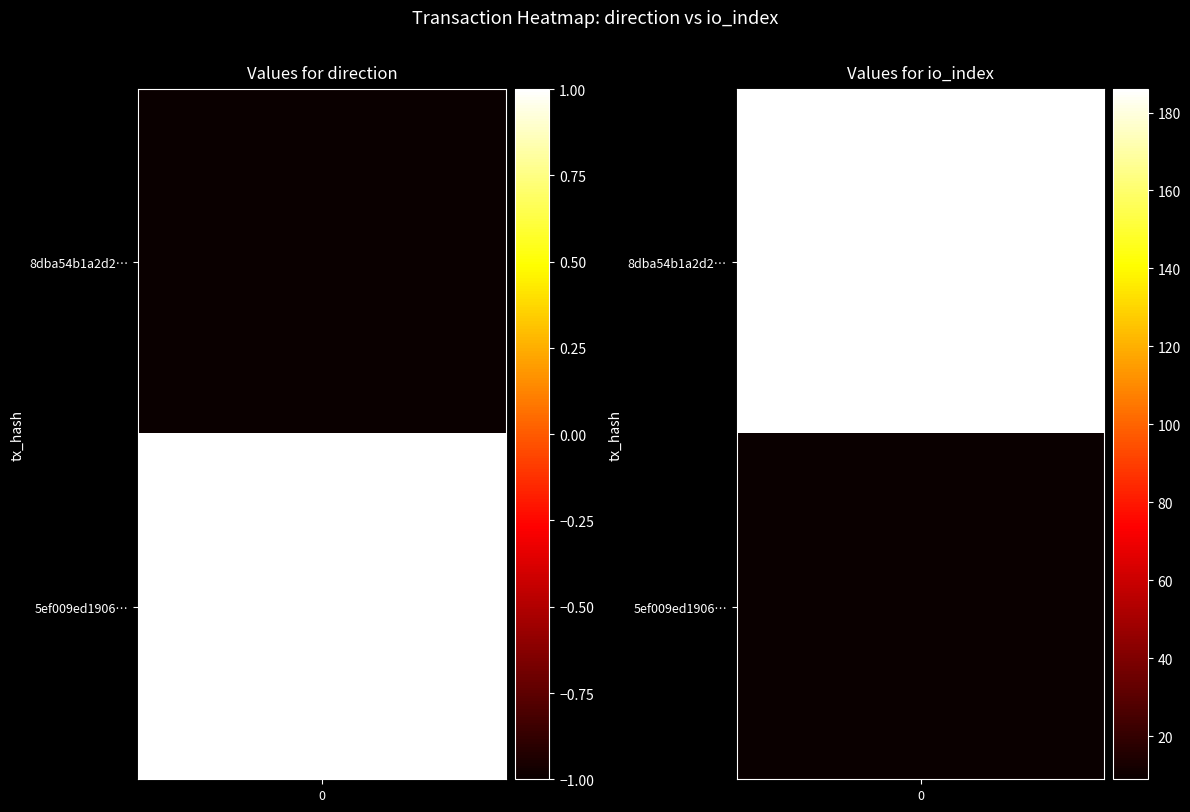

The 5ef009ed19064937e85d84d09cbfba9cac8f89d series shows 2 at -1. True or false?

False